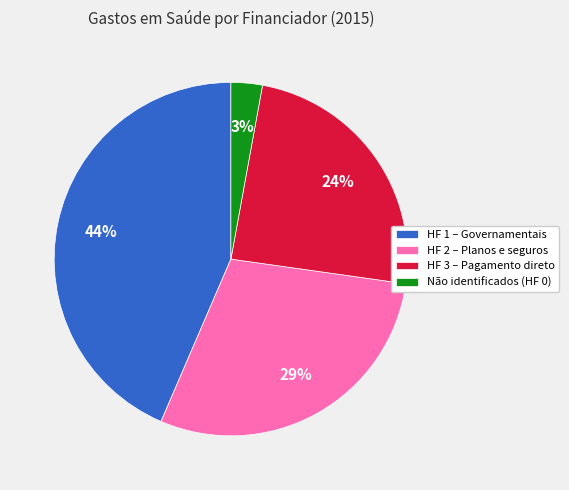

What percentage is the HF 1 – Governamentais slice, to the nearest percent?

44%